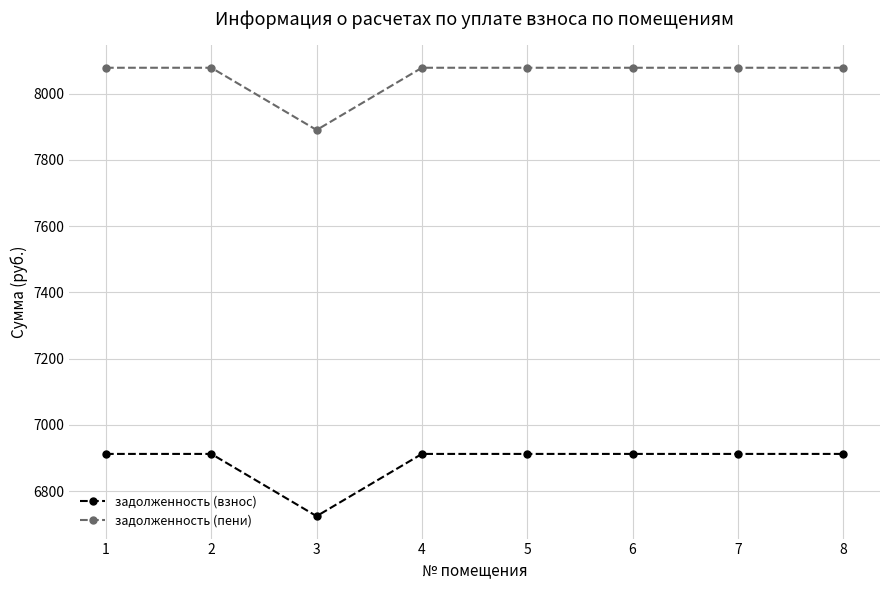

The задолженность (взнос) series shows 6912.0 at 1. True or false?

True